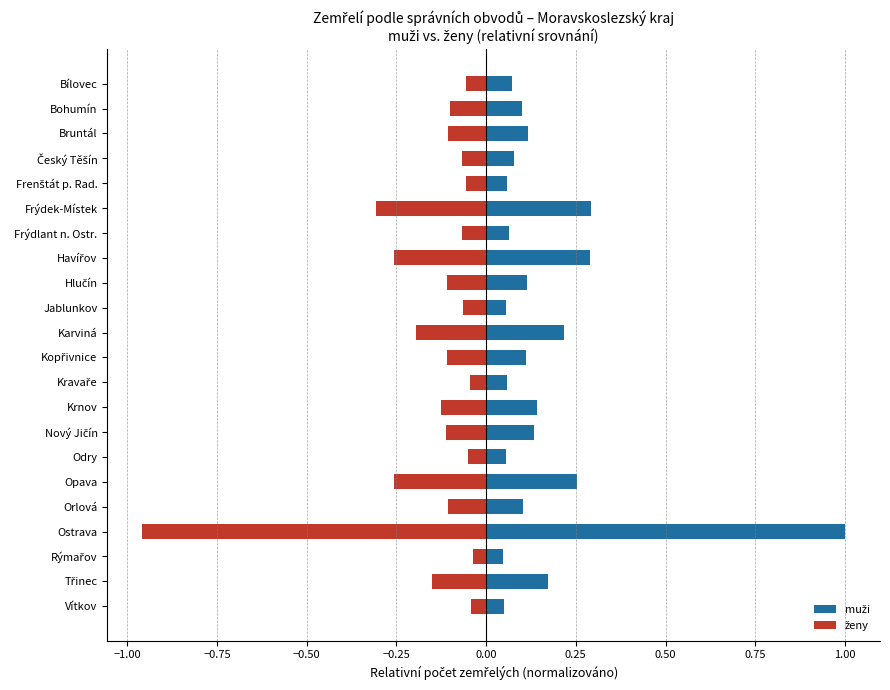

What are all the series names shown in the legend?

muži, ženy